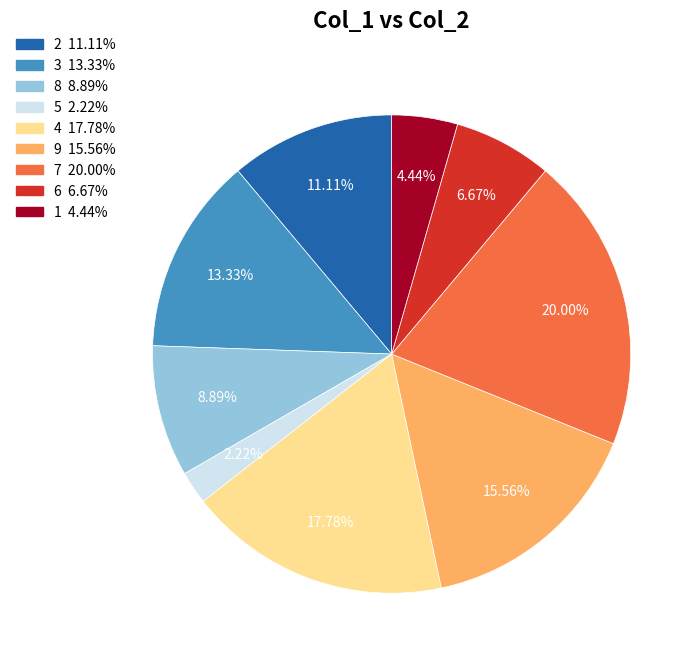

Is there a majority slice in this chart?

No